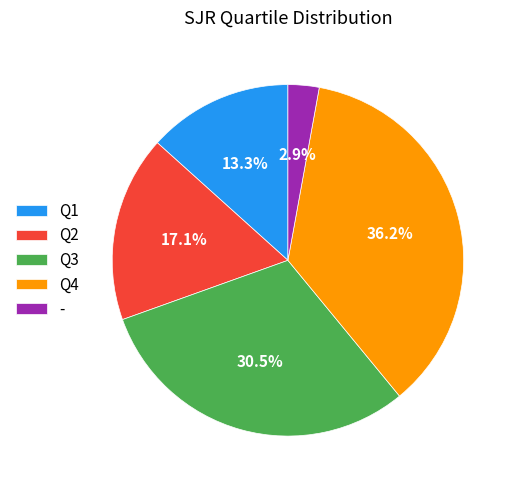

To the nearest percent, what is the average slice percentage?

20%